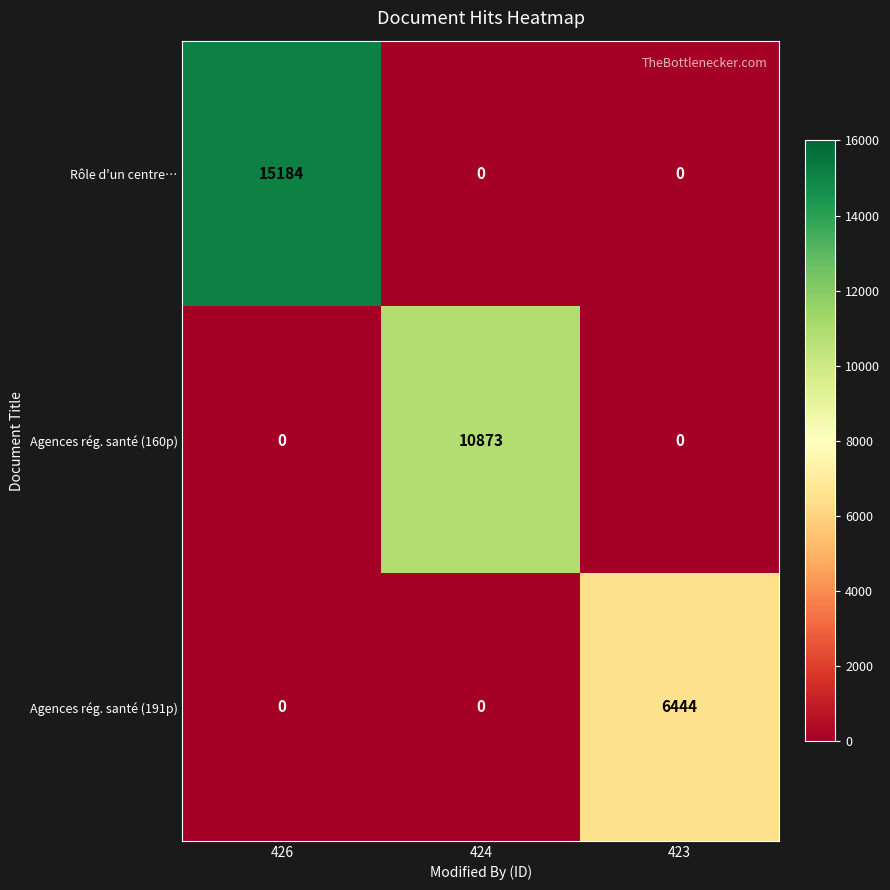

At which category is the sum across all series the highest?

426